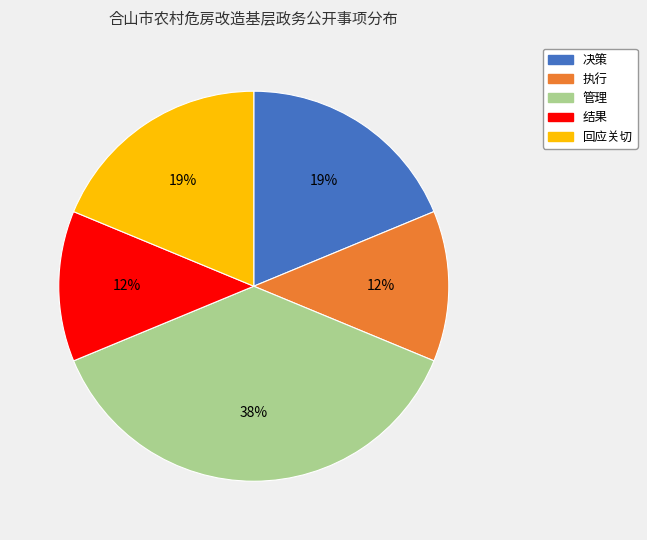

Do 决策 and 回应关切 together represent more than half of the pie?

No